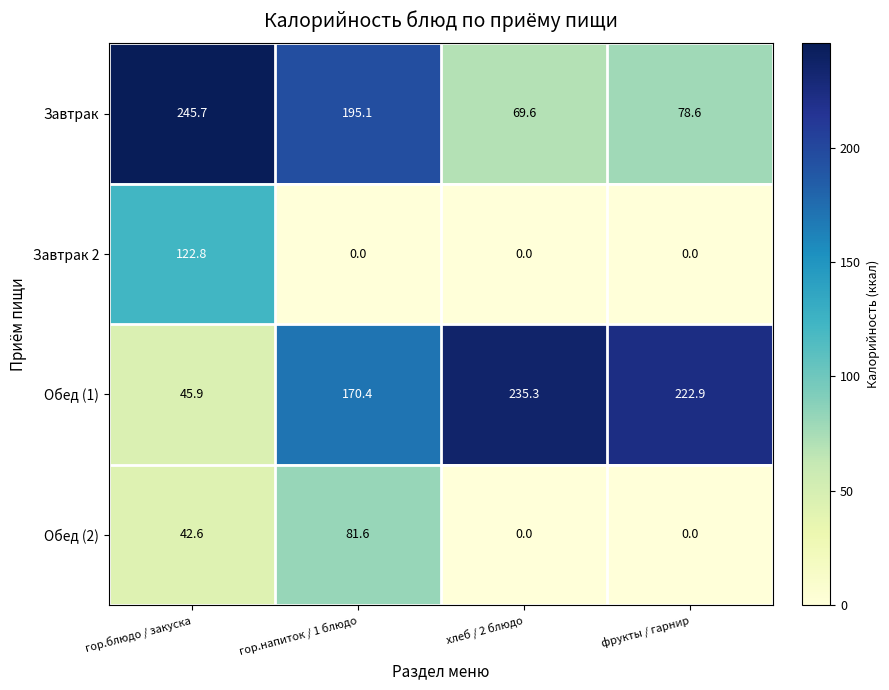

What is the total value across all series at гор.блюдо / закуска?

457.0